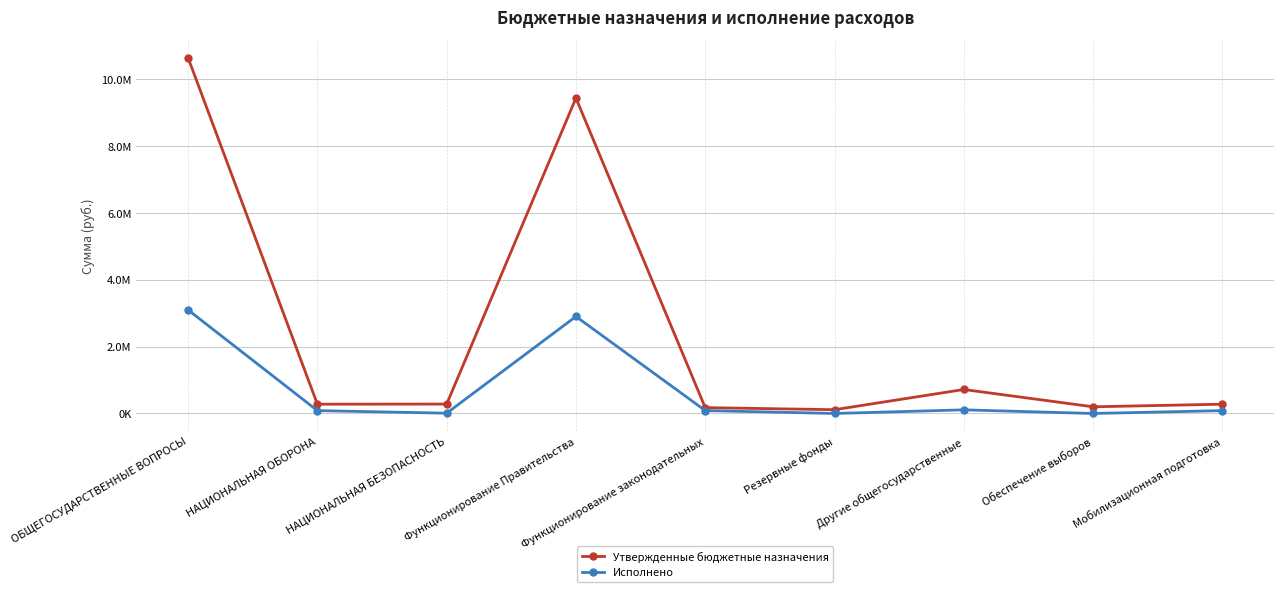

Which label corresponds to the largest value in the chart?

ОБЩЕГОСУДАРСТВЕННЫЕ ВОПРОСЫ